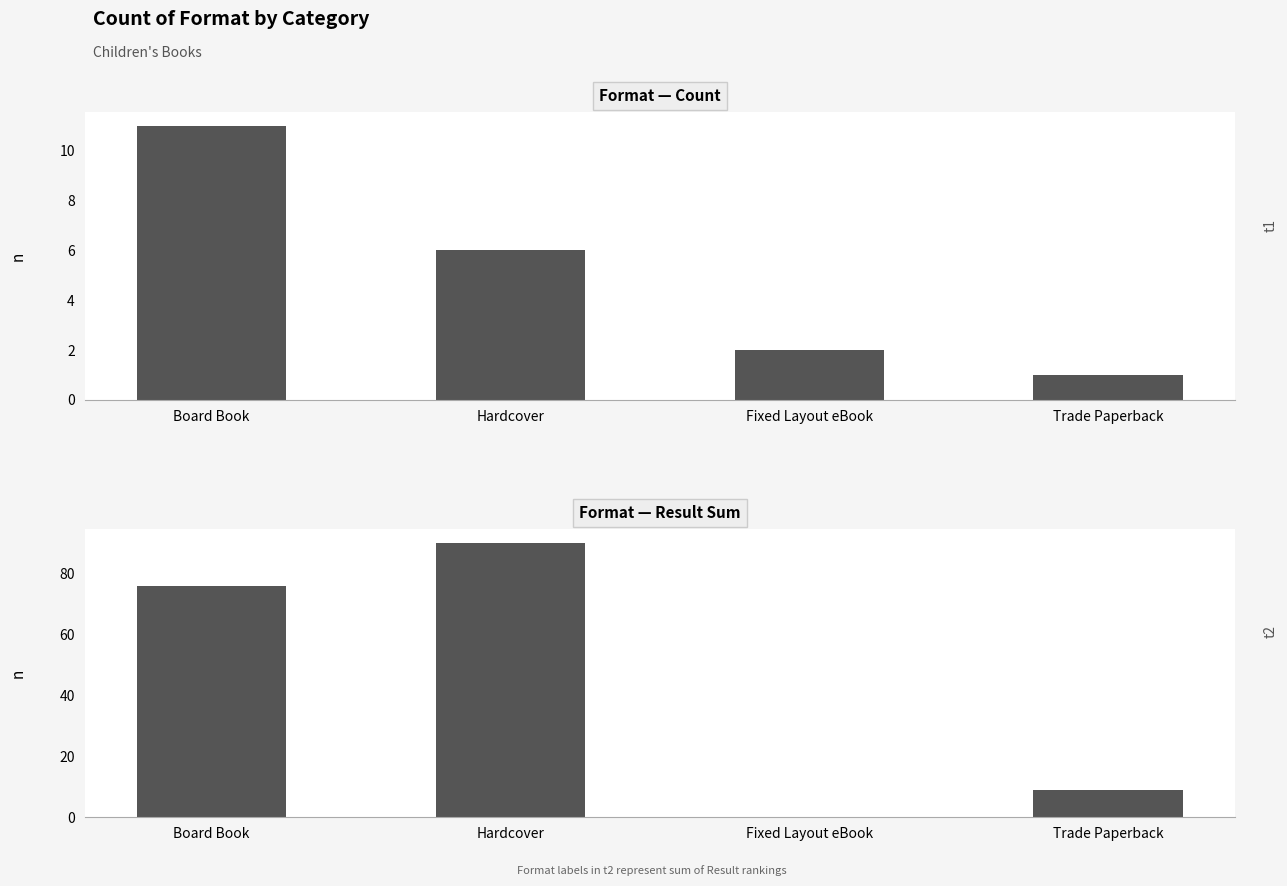

Is the value of Count at Fixed Layout eBook greater than the value of Result Sum at Fixed Layout eBook?

Yes